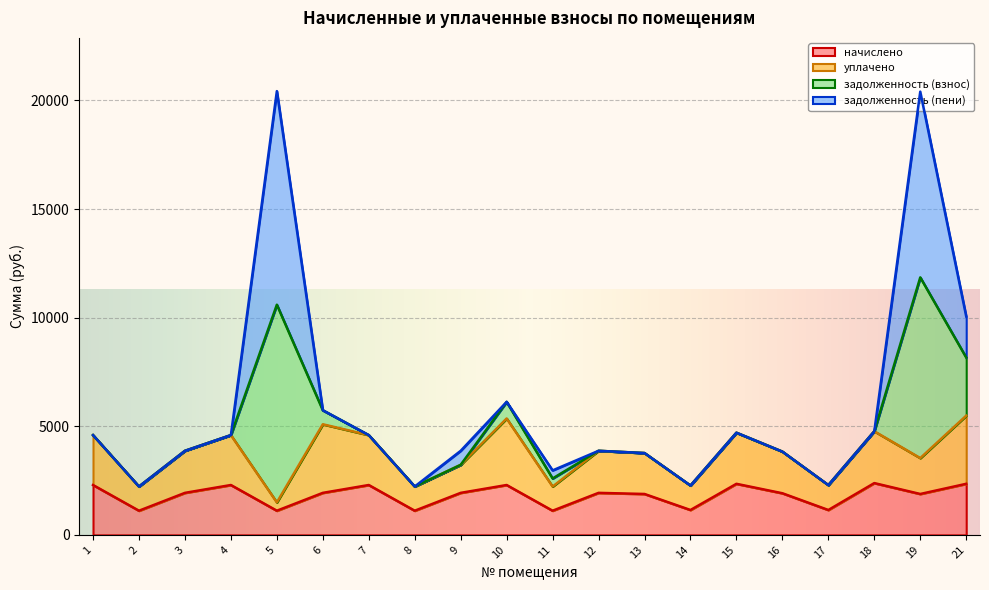

What is the lowest value of the начислено series?

1113.5